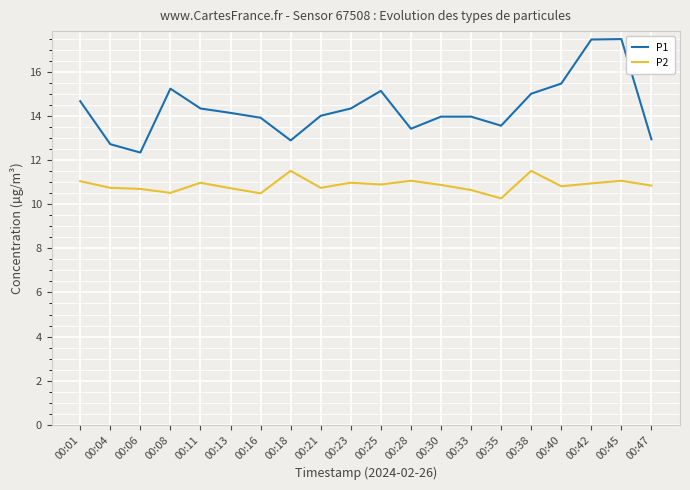

True or false: P1 has a value of 6.0 at 00:06.

False